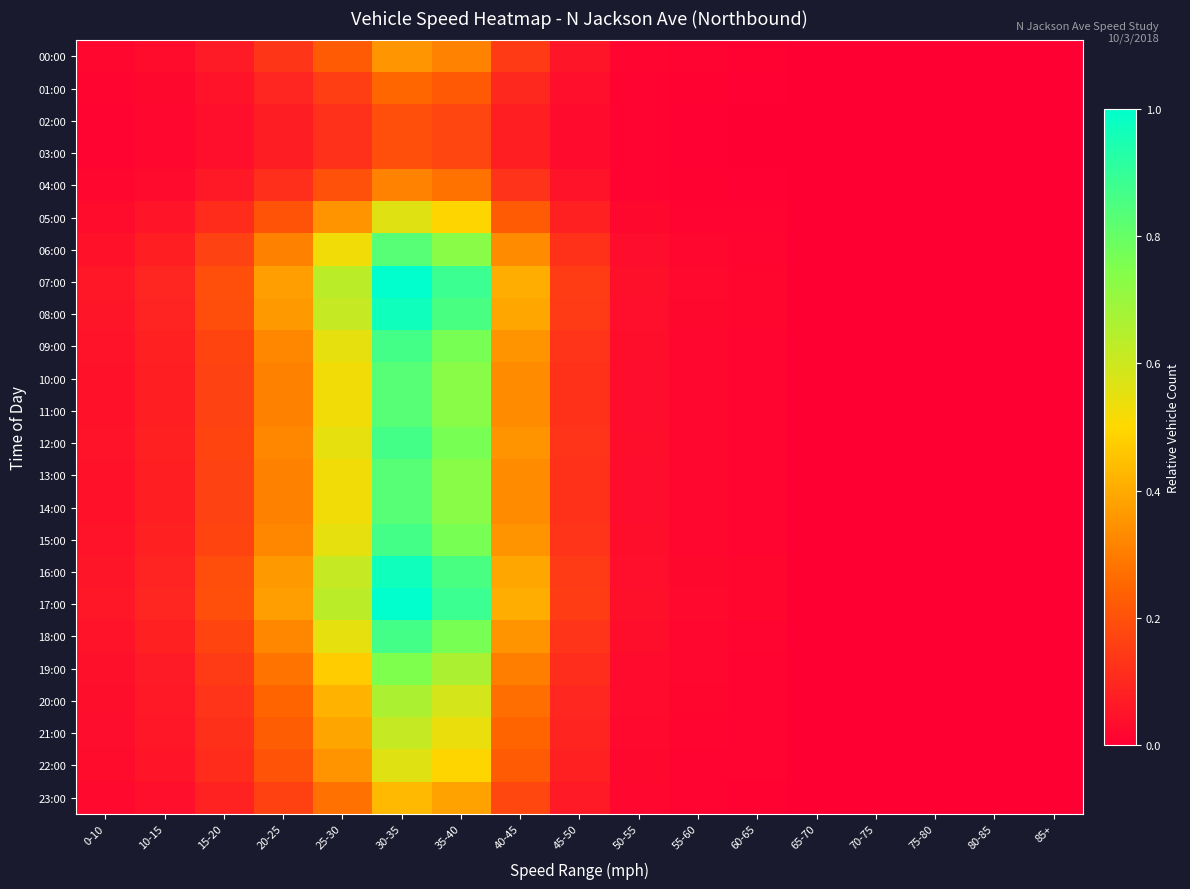

At 50-55, list the series in order from smallest to largest.

02:00, 03:00, 01:00, 04:00, 00:00, 23:00, 05:00, 22:00, 21:00, 20:00, 19:00, 06:00, 10:00, 11:00, 13:00, 14:00, 09:00, 12:00, 15:00, 18:00, 08:00, 16:00, 07:00, 17:00